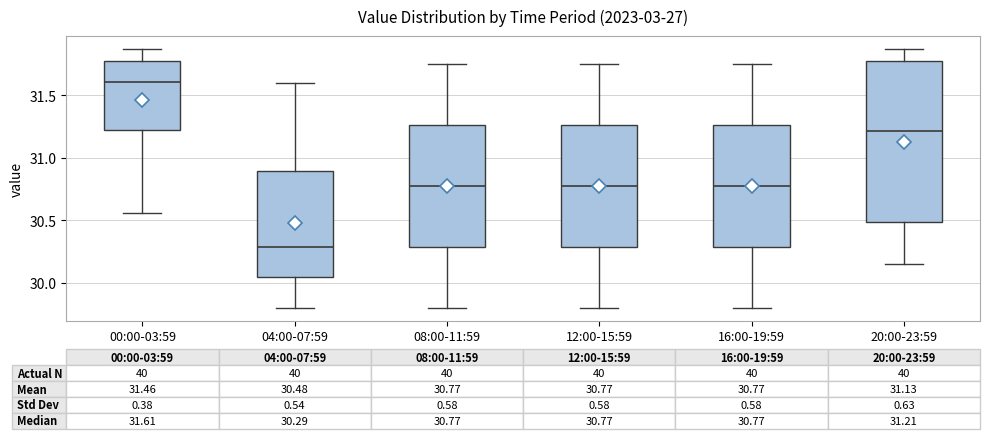

Which box has the lowest median line?

04:00-07:59